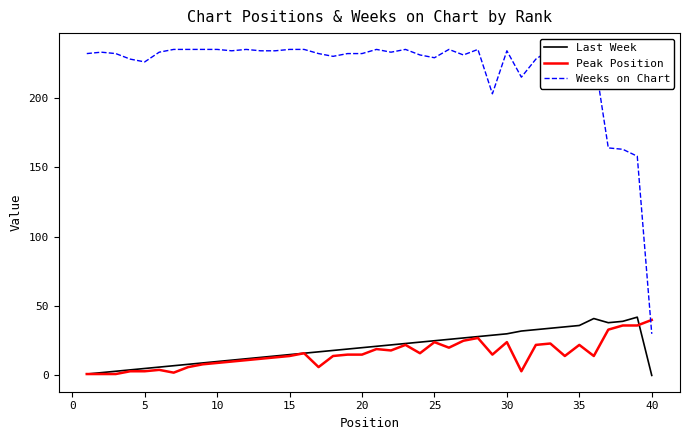

Reading left to right, transcribe all the data shown in this chart.

Last Week: 1	2	3	4	5	6	7	8	9	10	11	12	13	14	15	16	17	18	19	20	21	22	23	24	25	26	27	28	29	30	32	33	34	35	36	41	38	39	42	0
Peak Position: 1	1	1	3	3	4	2	6	8	9	10	11	12	13	14	16	6	14	15	15	19	18	22	16	24	20	25	27	15	24	3	22	23	14	22	14	33	36	36	40
Weeks on Chart: 232	233	232	228	226	233	235	235	235	235	234	235	234	234	235	235	232	230	232	232	235	233	235	231	229	235	231	235	203	234	215	228	235	233	232	232	164	163	158	30